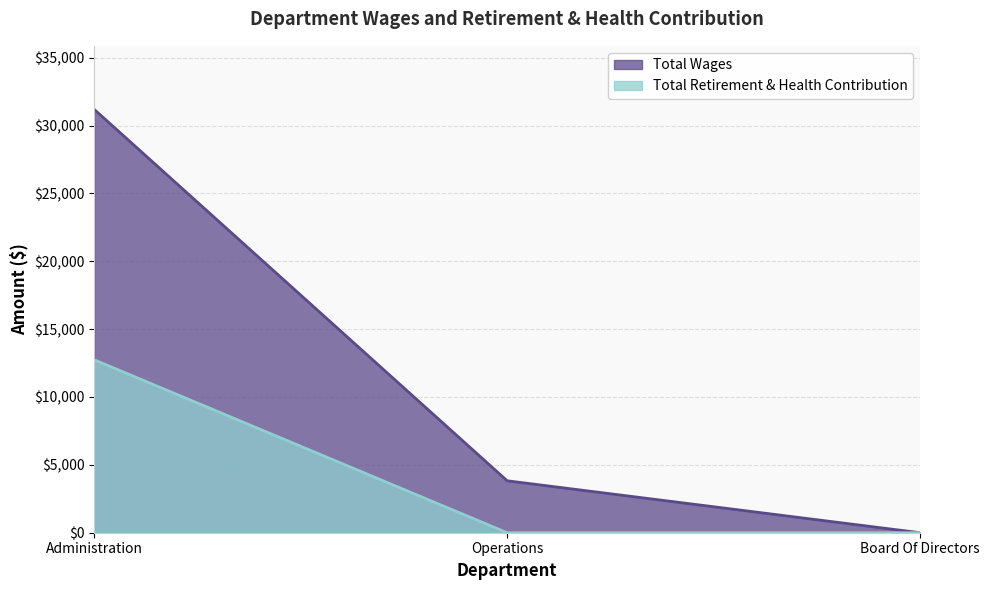

How many lines are shown in the chart?

2